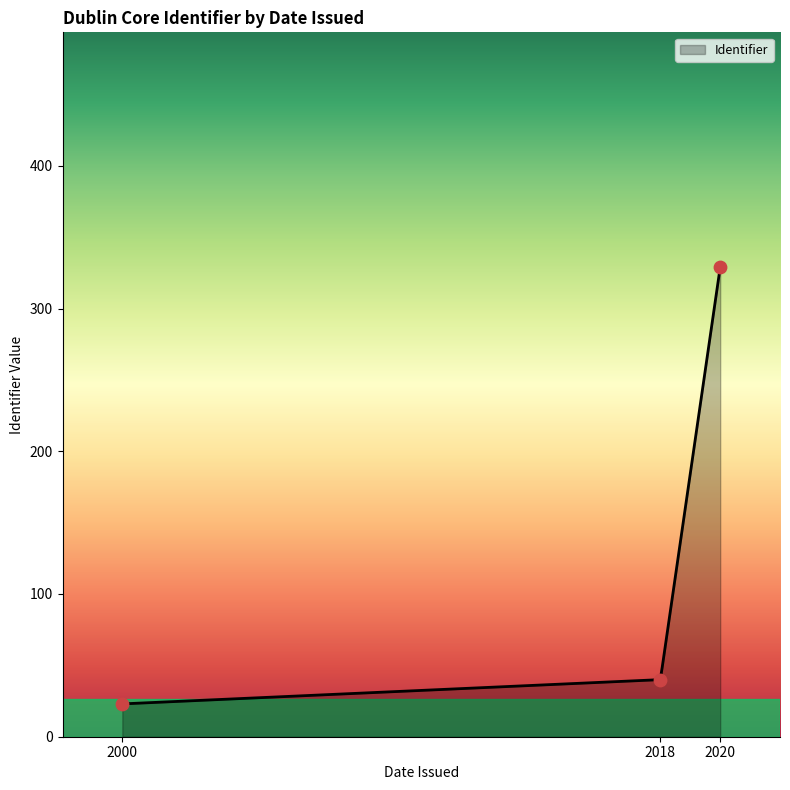

What is the ratio of the value at 2020 to the value at 2018?

8.2